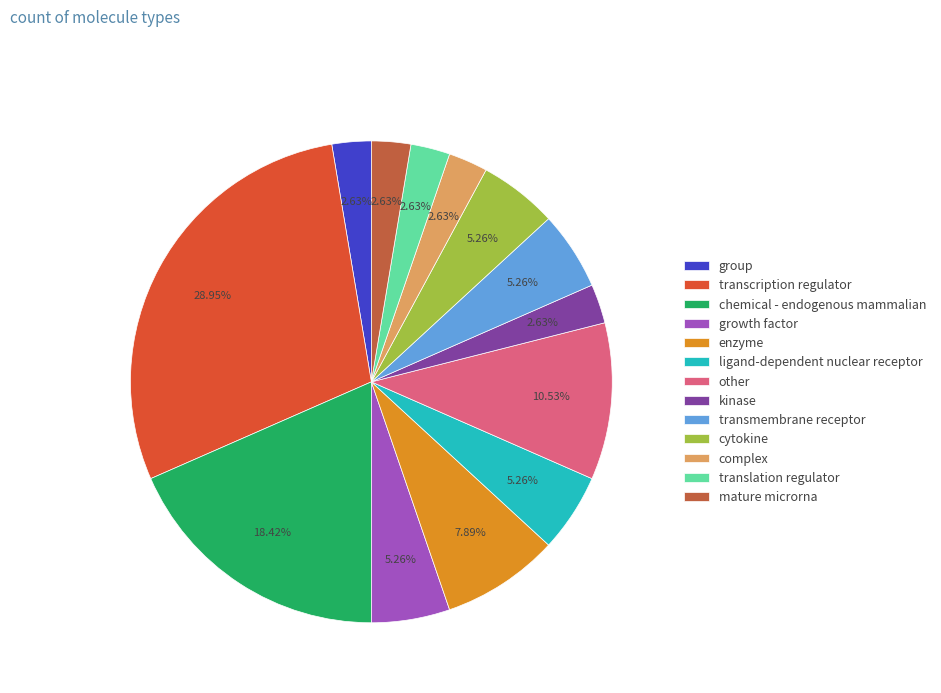

How many segments does this pie chart have?

13